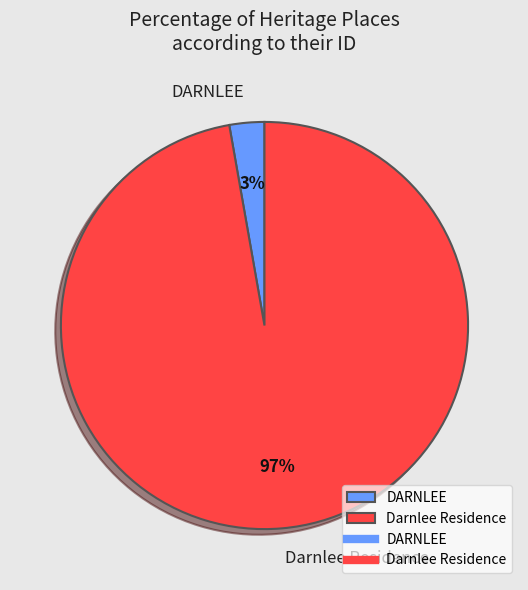

The Darnlee Residence slice represents 92% of the pie. True or false?

False